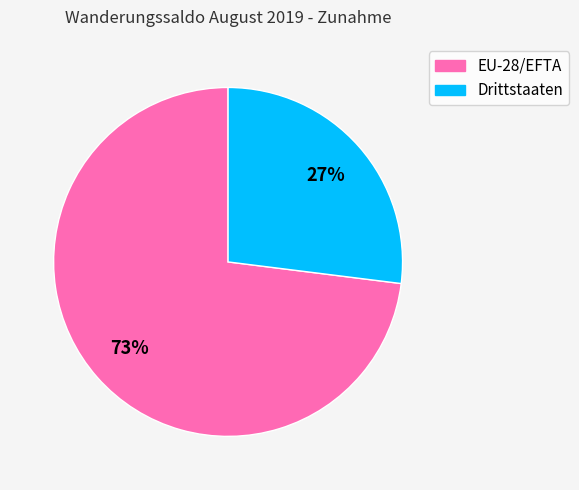

Which category has the smallest portion of the pie?

Drittstaaten